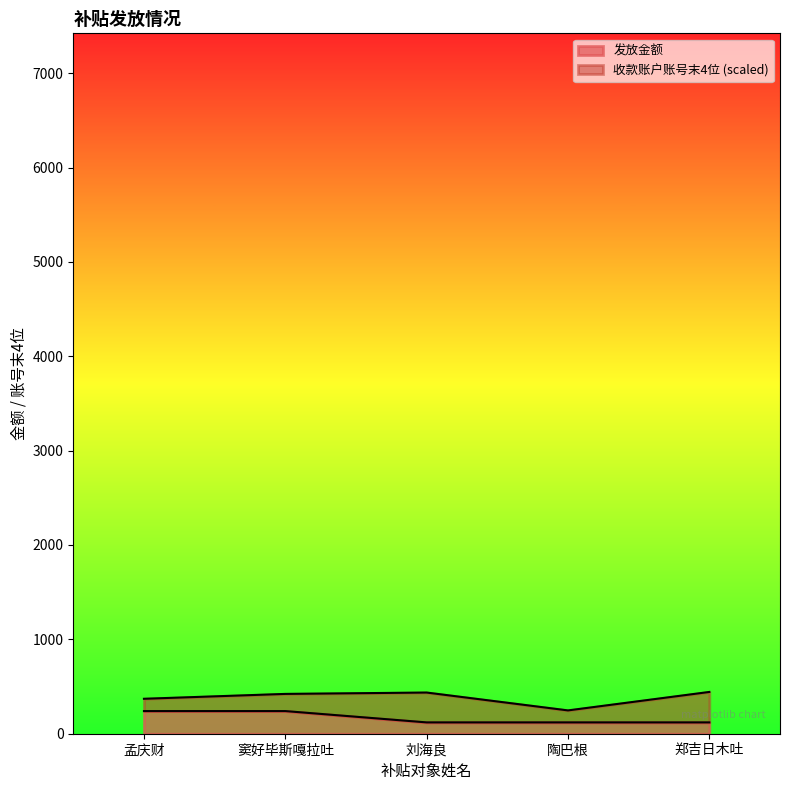

What is the approximate value at 郑吉日木吐, to the nearest 50?

100